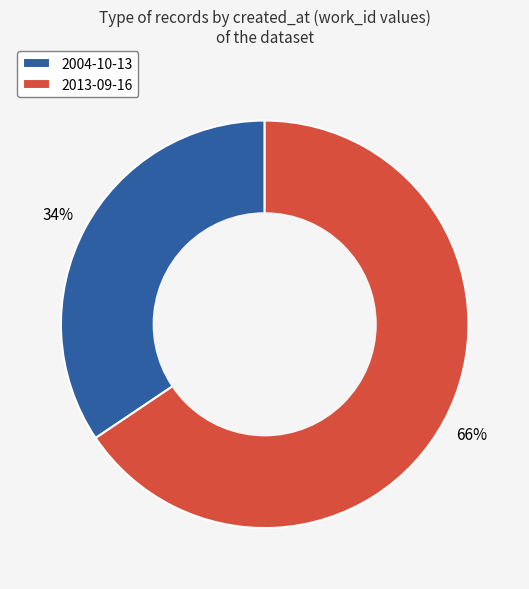

Is 2013-09-16 the majority of the pie?

Yes